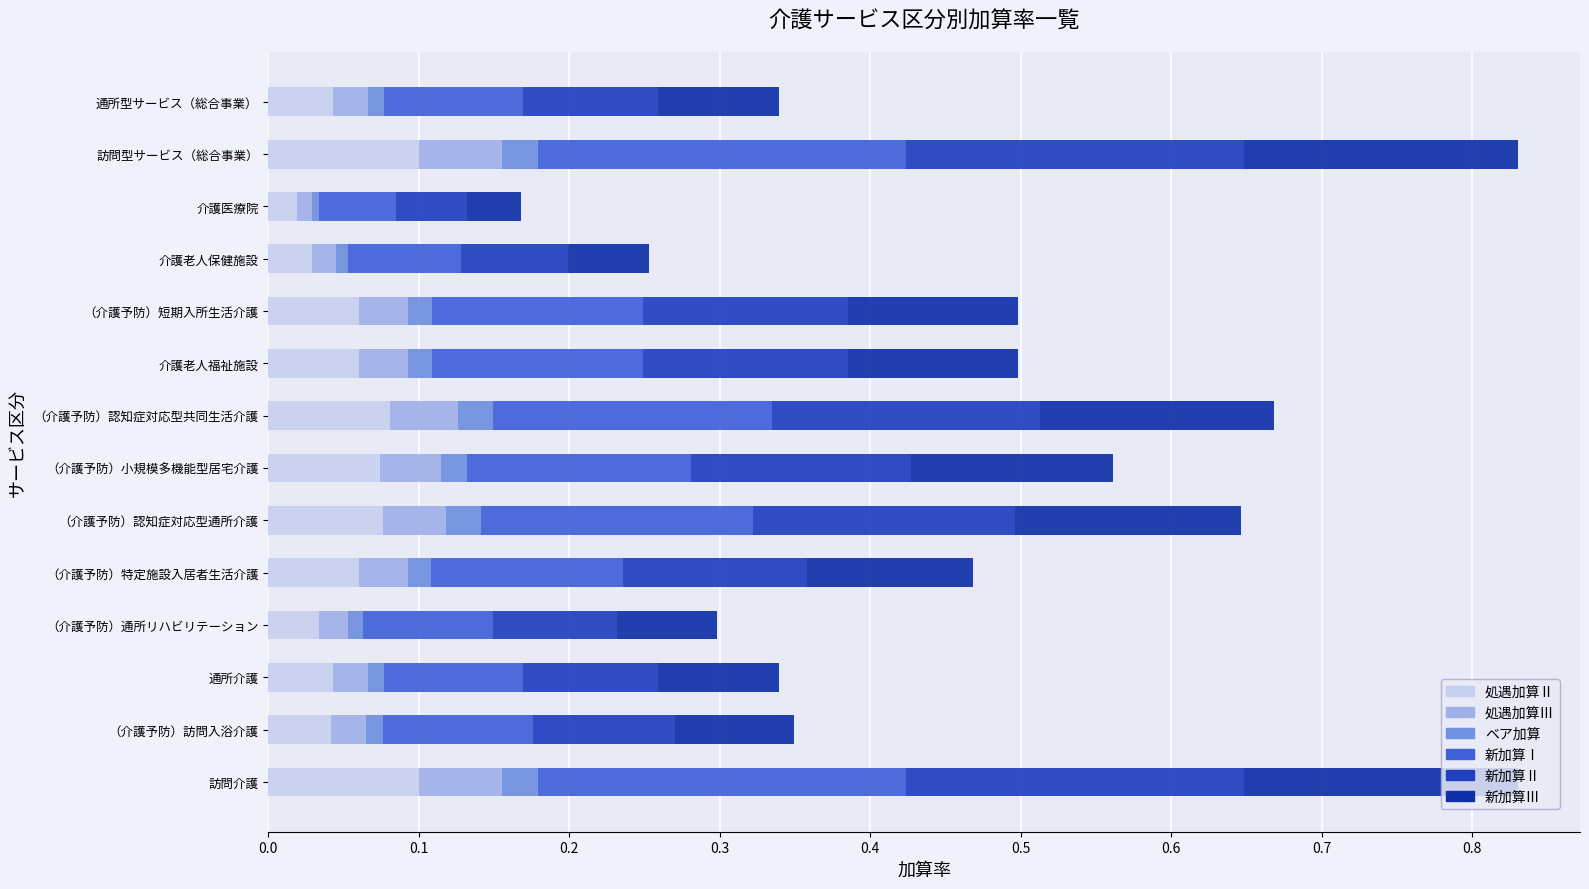

List the series in order of their peak value, highest first.

新加算Ⅰ, 新加算Ⅱ, 新加算Ⅲ, 処遇加算Ⅱ, 処遇加算Ⅲ, ベア加算